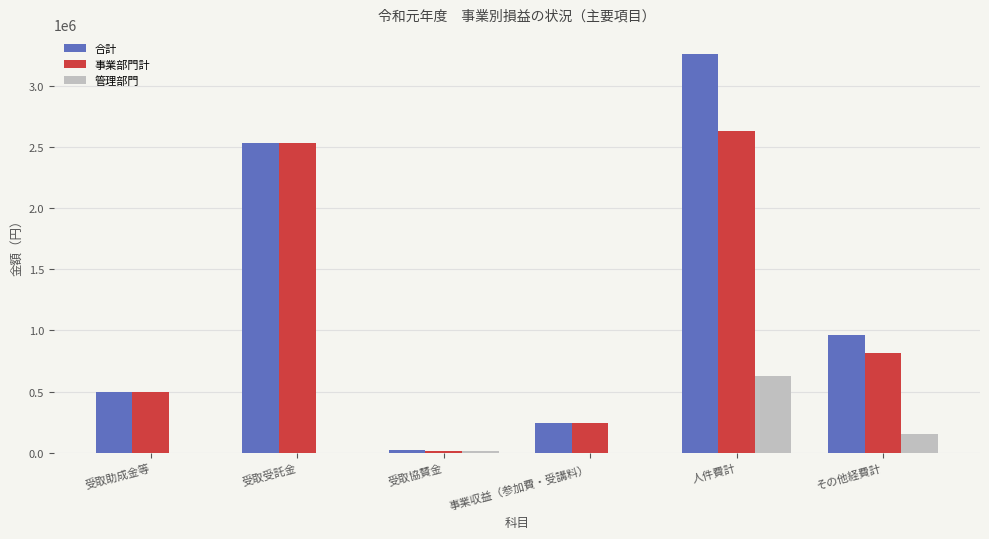

True or false: 合計 has a value of 964102 at その他経費計.

True